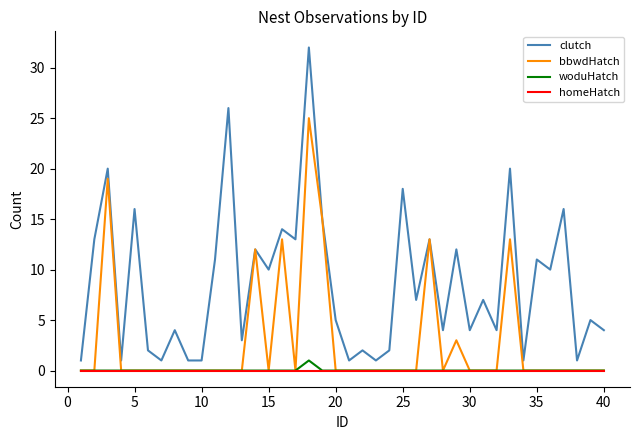

True or false: woduHatch and clutch cross at least once.

False